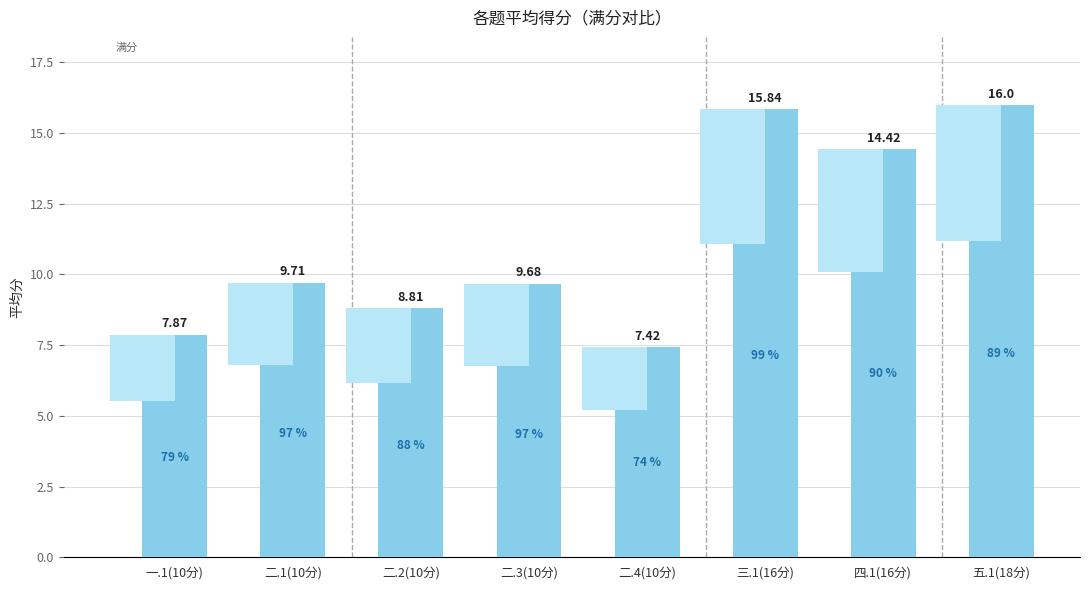

Where does the data first go above 9?

二.1(10分)